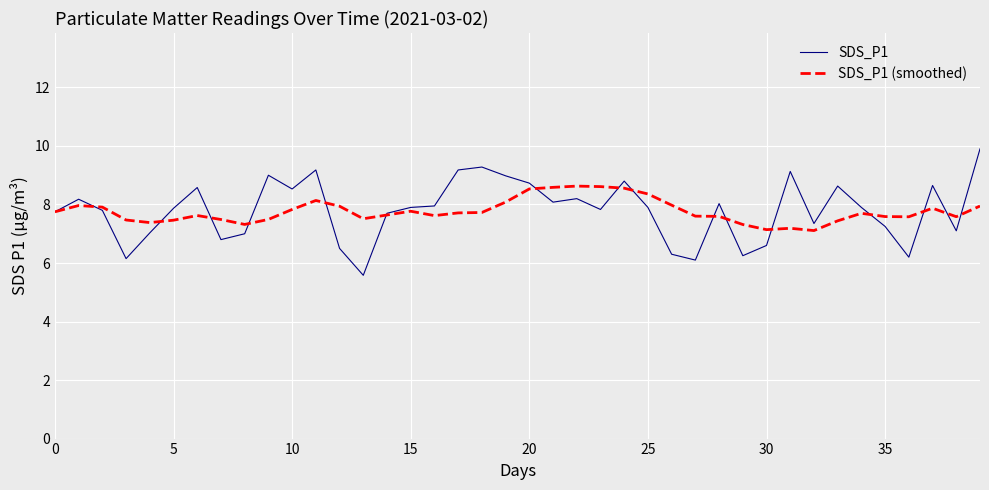

How many lines are shown in the chart?

2